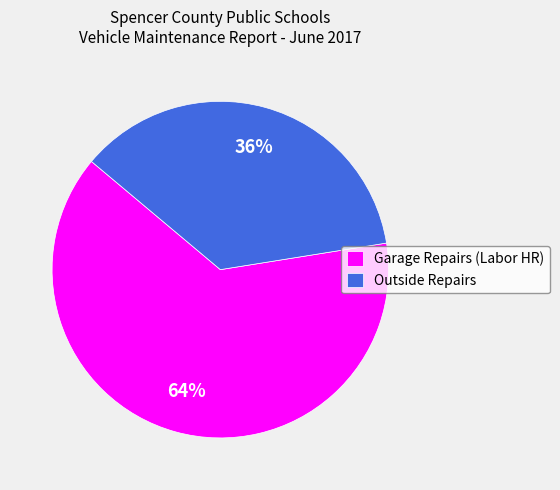

Is the sum of Garage Repairs (Labor HR) and Outside Repairs greater than half?

Yes